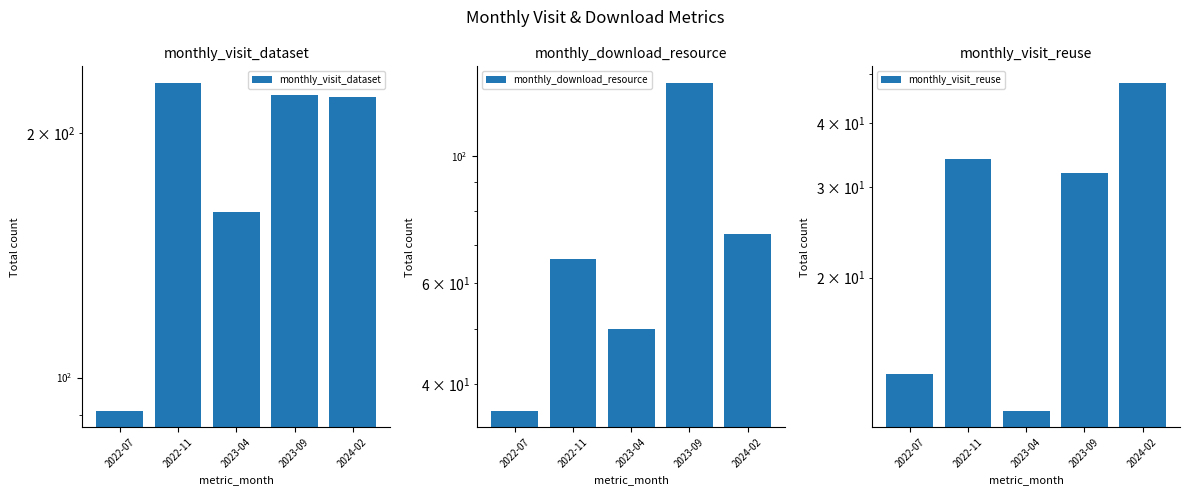

What is the difference between the monthly_download_resource values at 2023-09 and 2022-11?

68